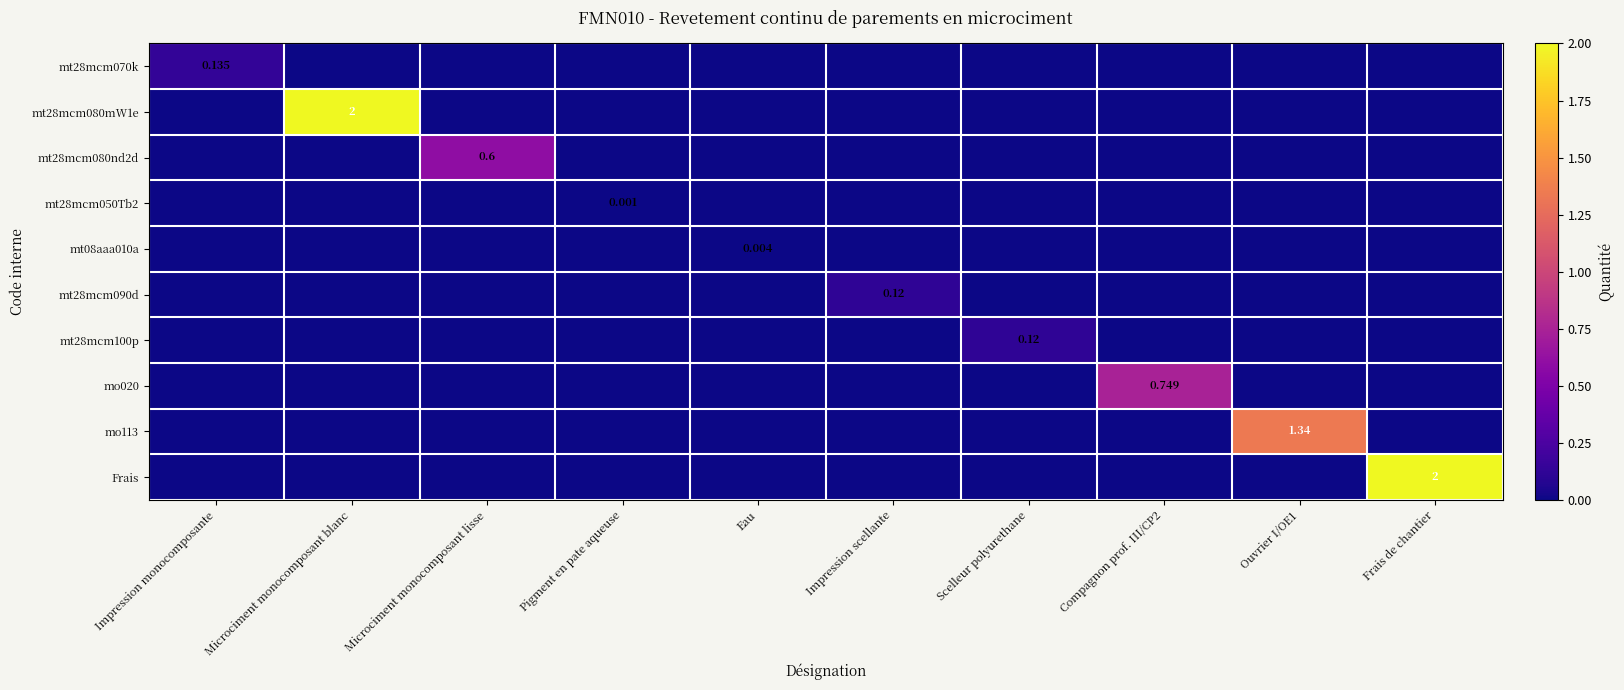

Which has a higher value, Frais de chantier or Compagnon prof. III/CP2?

Frais de chantier